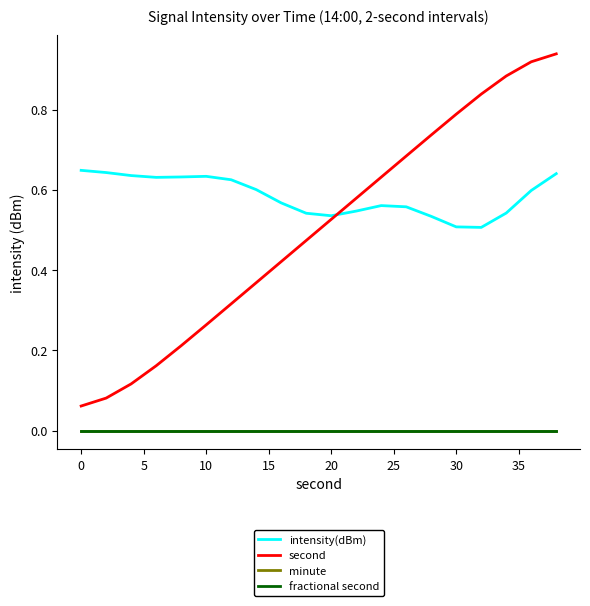

Does the chart display data point markers on the line(s)?

No